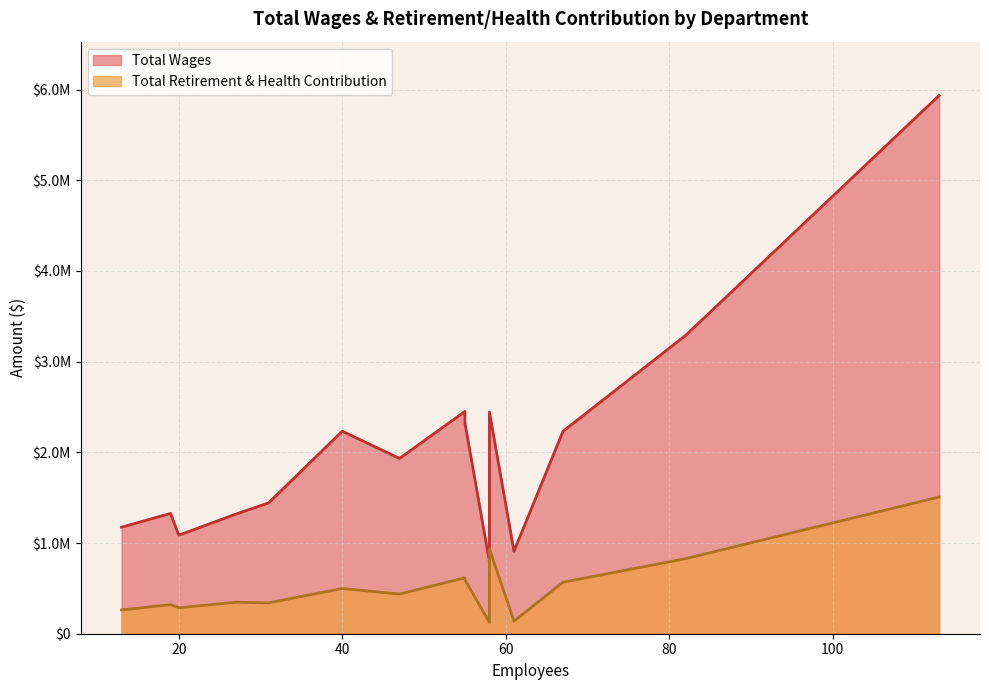

List the series in order of their overall mean, lowest first.

Total Retirement & Health Contribution, Total Wages